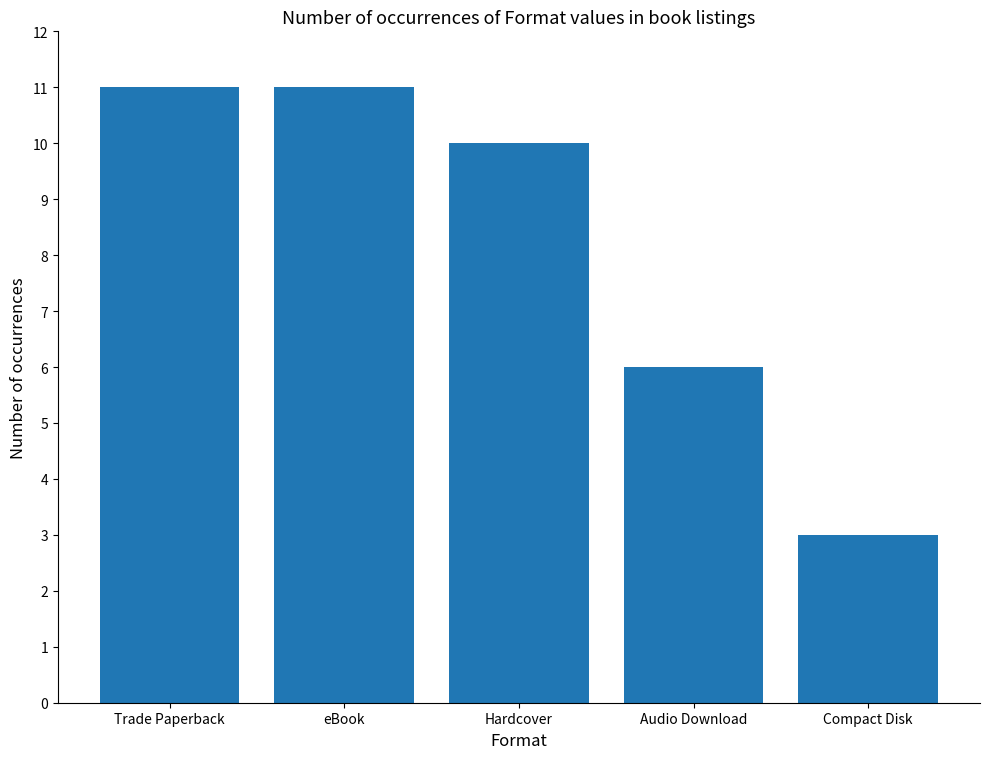

What is the sum of all values?

41